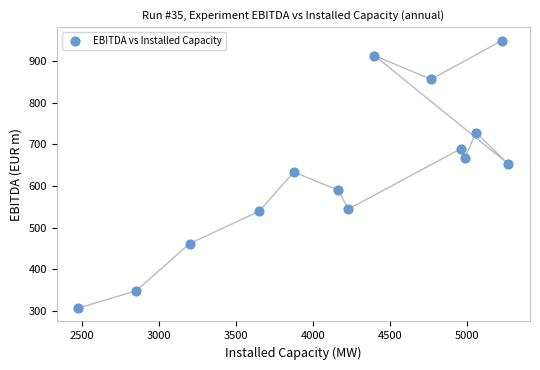

What is the range of Y values (max minus min)?

643.0